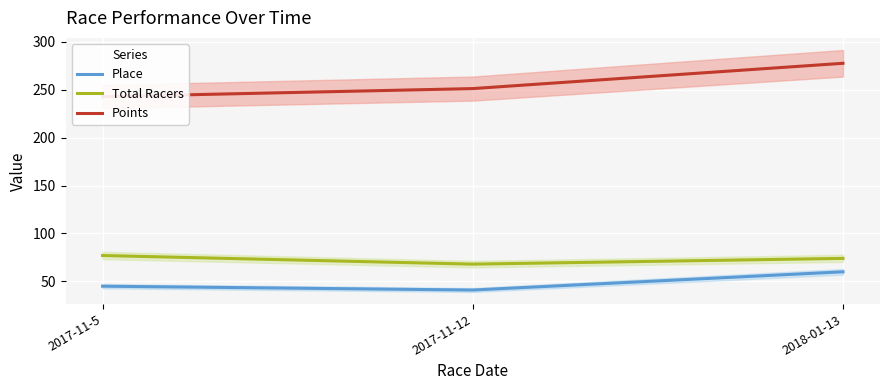

What is the maximum value for Total Racers?

77